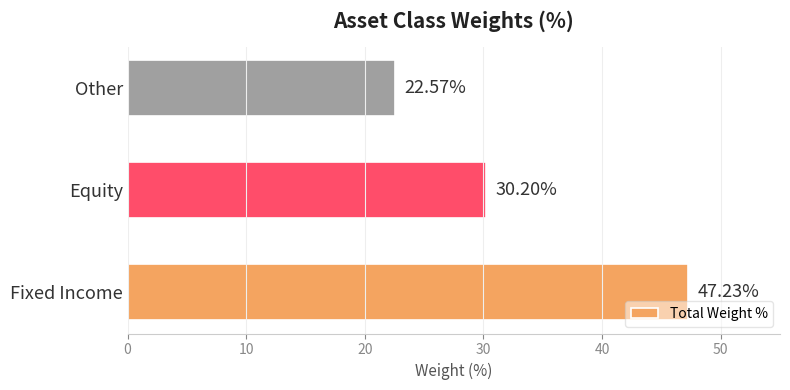

List the labels in order of value, largest first.

Fixed Income, Equity, Other